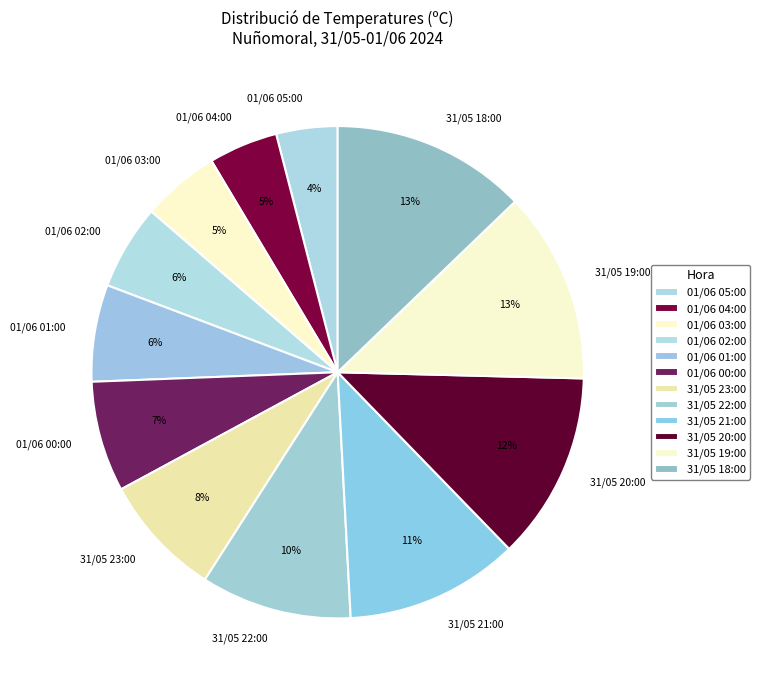

How many slices are in this pie chart?

12